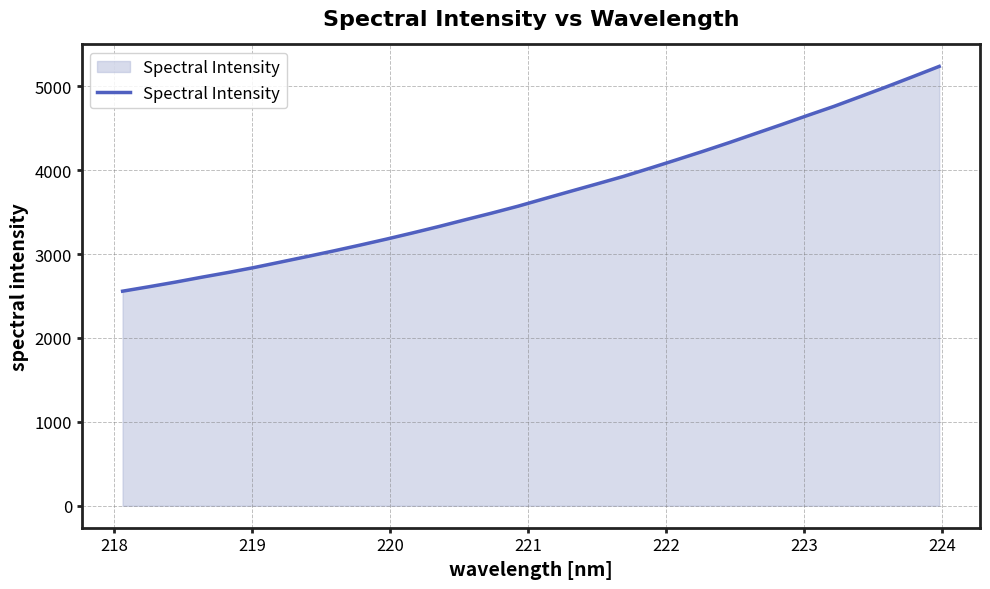

What is the smallest value displayed?

2558.2